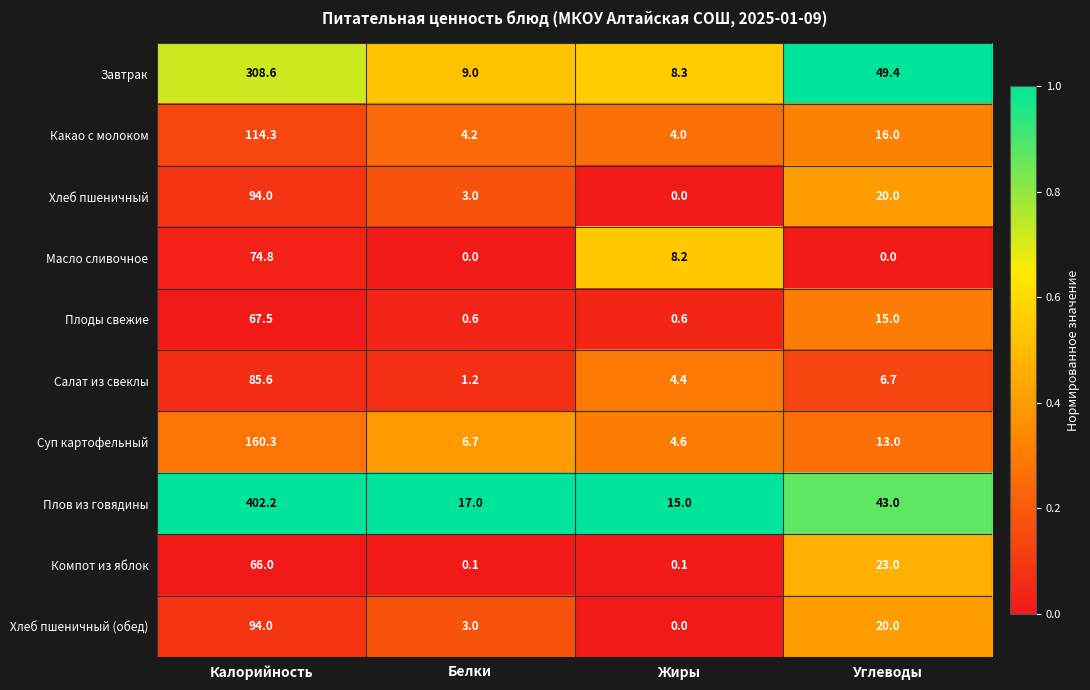

What is the difference between the highest and lowest values at Жиры?

15.0